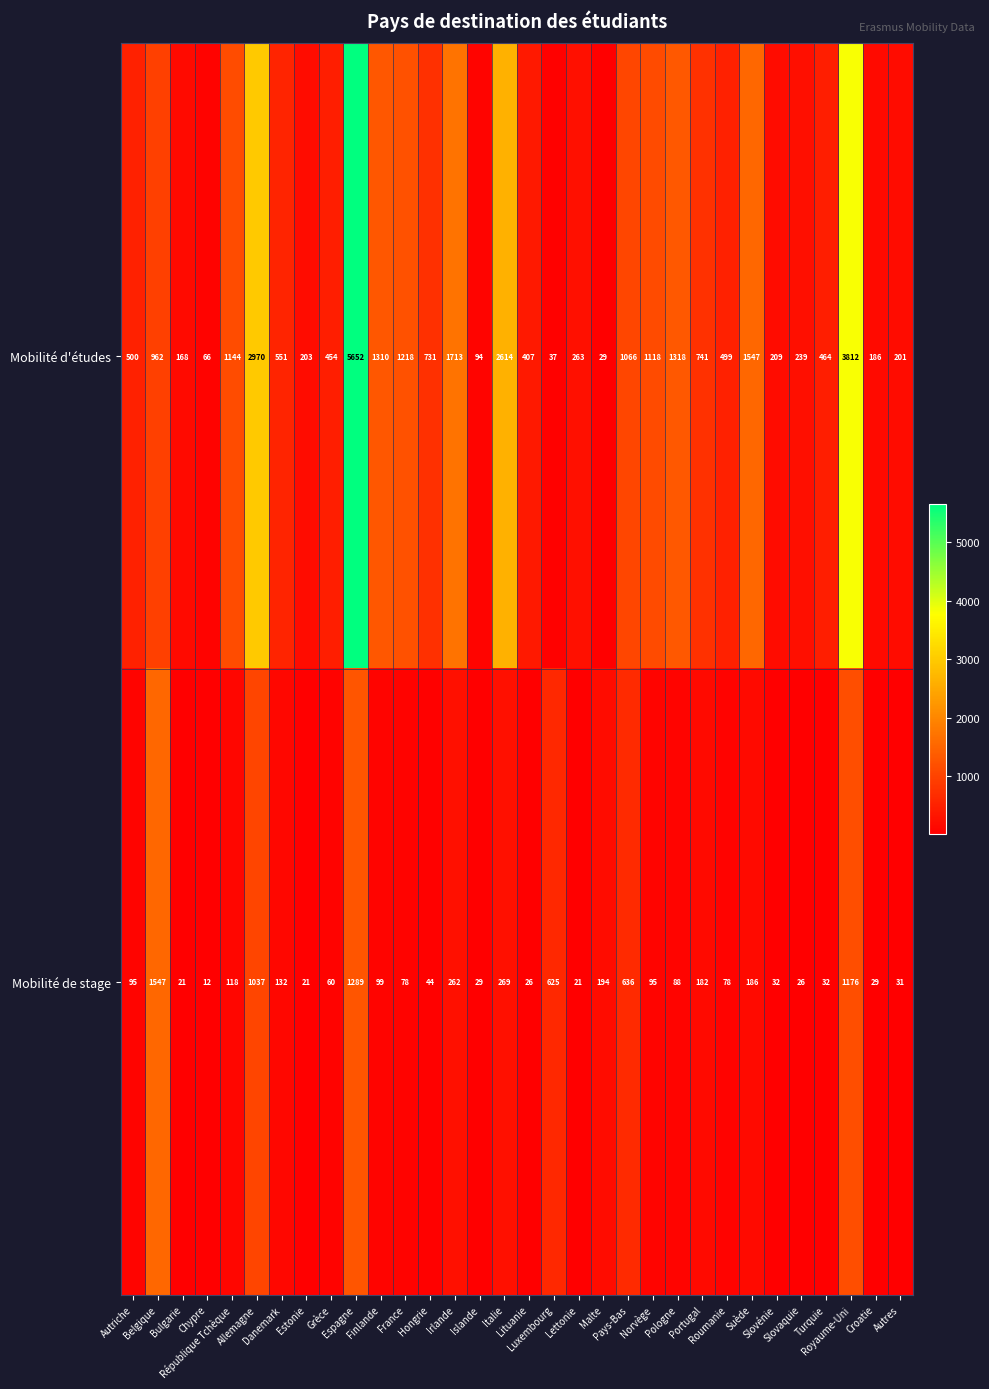

Rank the series by their average value, from lowest to highest.

Mobilité de stage, Mobilité d'études